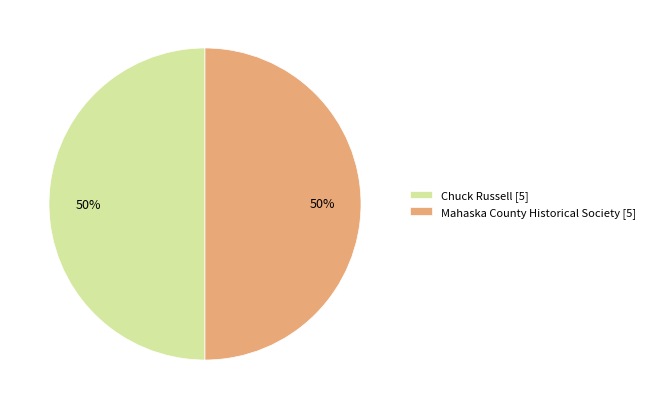

What percentage is the Chuck Russell [5] slice, to the nearest percent?

50%